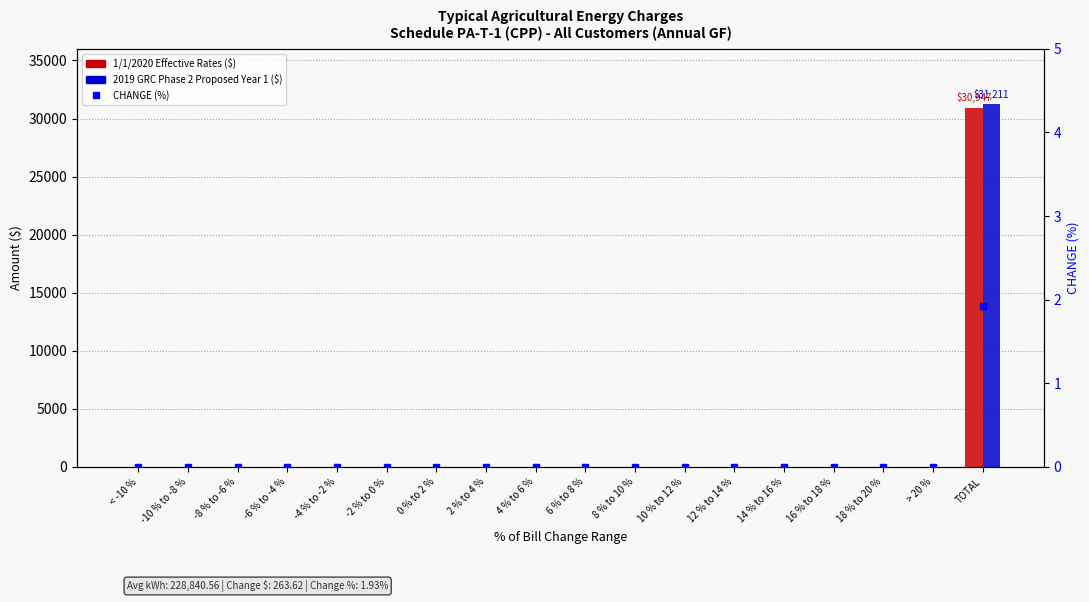

Reading right to left, list all the values displayed in this chart.

1/1/2020 Effective Rates ($): TOTAL=30946.9	> 20 %=0.0	18 % to 20 %=0.0	16 % to 18 %=0.0	14 % to 16 %=0.0	12 % to 14 %=0.0	10 % to 12 %=0.0	8 % to 10 %=0.0	6 % to 8 %=0.0	4 % to 6 %=0.0	2 % to 4 %=0.0	0 % to 2 %=0.0	-2 % to 0 %=0.0	-4 % to -2 %=0.0	-6 % to -4 %=0.0	-8 % to -6 %=0.0	-10 % to -8 %=0.0	< -10 %=0.0
2019 GRC Phase 2 Proposed Year 1 ($): TOTAL=31210.5	> 20 %=0.0	18 % to 20 %=0.0	16 % to 18 %=0.0	14 % to 16 %=0.0	12 % to 14 %=0.0	10 % to 12 %=0.0	8 % to 10 %=0.0	6 % to 8 %=0.0	4 % to 6 %=0.0	2 % to 4 %=0.0	0 % to 2 %=0.0	-2 % to 0 %=0.0	-4 % to -2 %=0.0	-6 % to -4 %=0.0	-8 % to -6 %=0.0	-10 % to -8 %=0.0	< -10 %=0.0
CHANGE (%): TOTAL=1.9	> 20 %=0.0	18 % to 20 %=0.0	16 % to 18 %=0.0	14 % to 16 %=0.0	12 % to 14 %=0.0	10 % to 12 %=0.0	8 % to 10 %=0.0	6 % to 8 %=0.0	4 % to 6 %=0.0	2 % to 4 %=0.0	0 % to 2 %=0.0	-2 % to 0 %=0.0	-4 % to -2 %=0.0	-6 % to -4 %=0.0	-8 % to -6 %=0.0	-10 % to -8 %=0.0	< -10 %=0.0